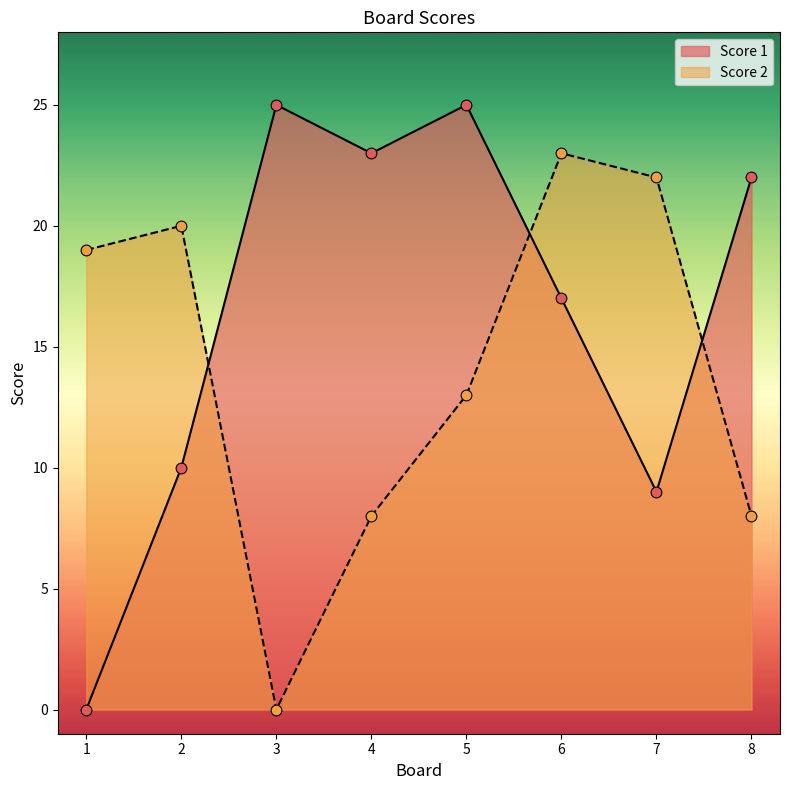

What are all the series names shown in the legend?

Score 1, Score 2